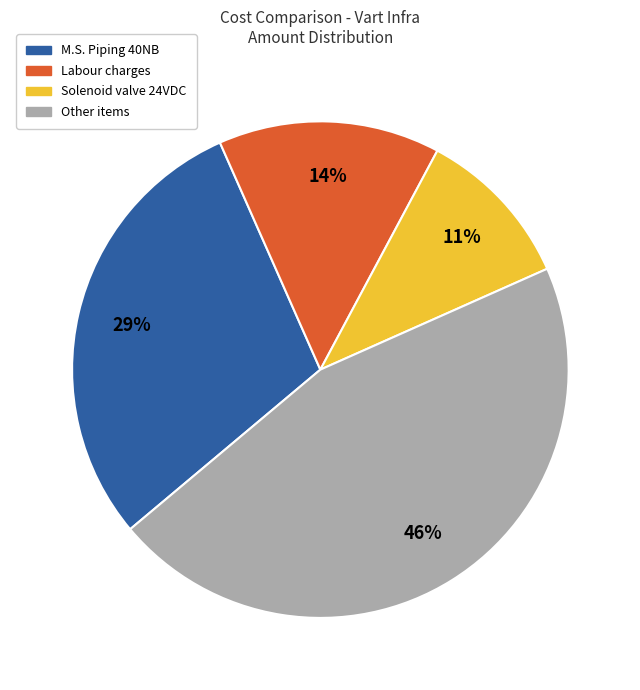

Is there any slice that represents more than half of the pie?

No